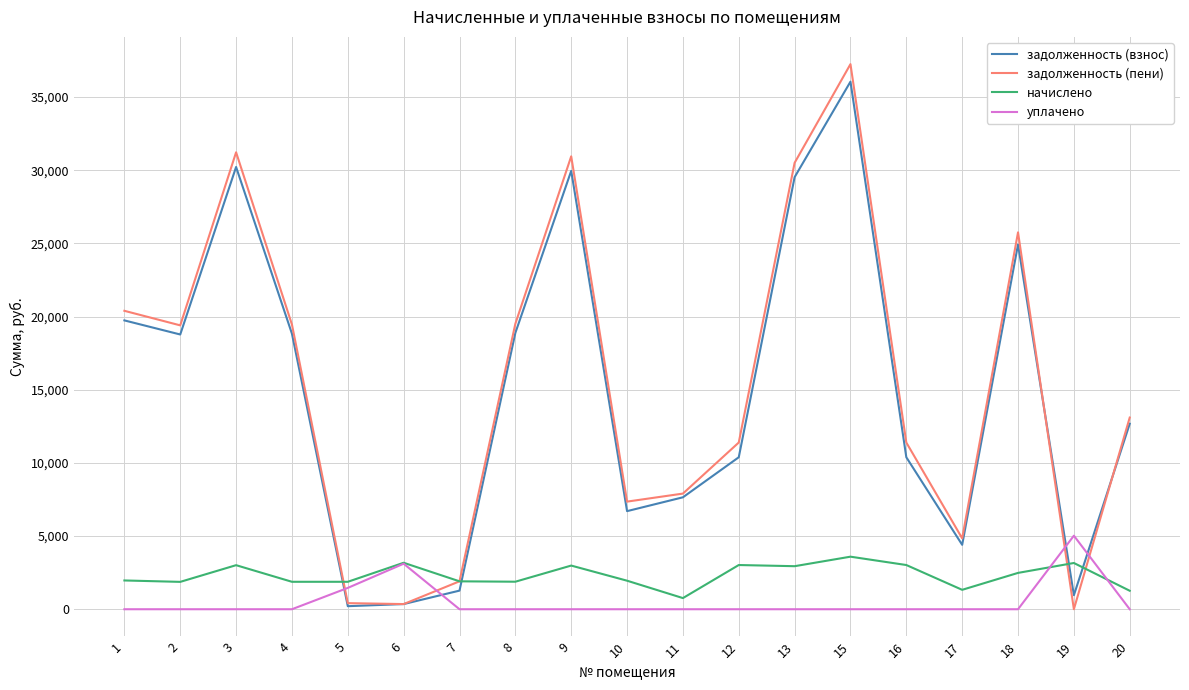

What is the difference between the maximum and second lowest values in the задолженность (пени) series?

36892.5